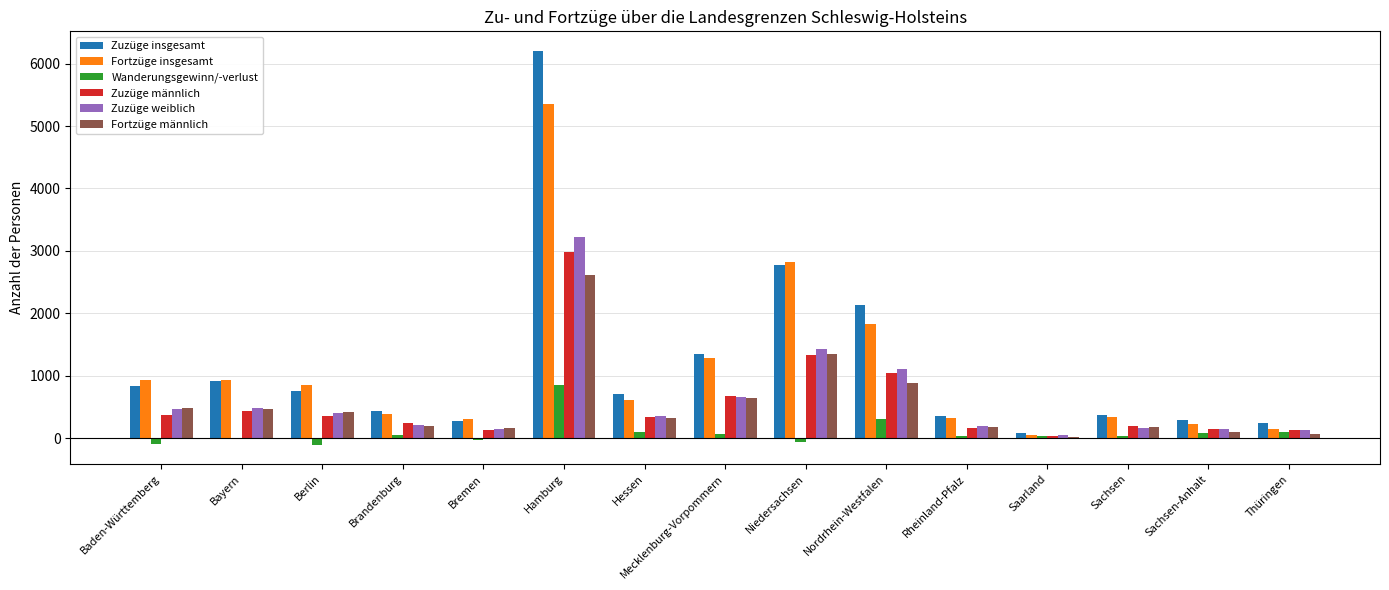

What is the sum of all Zuzüge insgesamt values?

17695